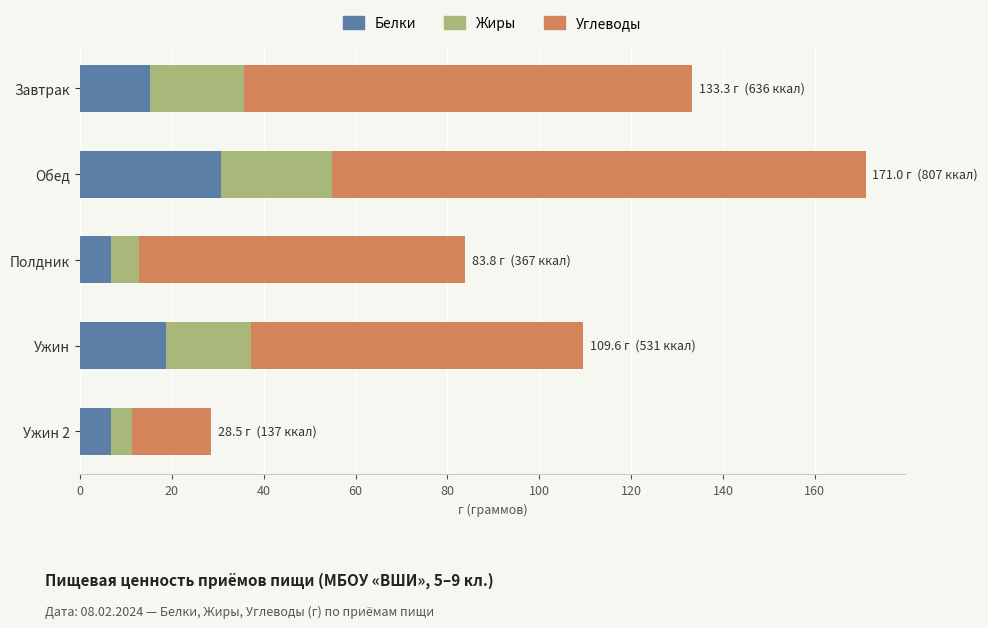

At which category is the sum across all series the highest?

Обед